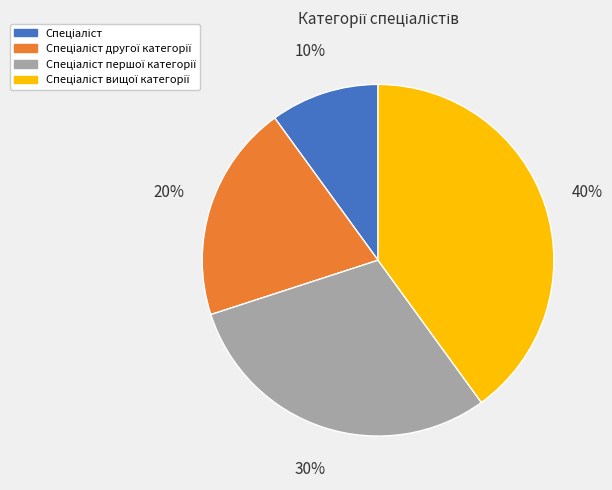

How many slices are in this pie chart?

4